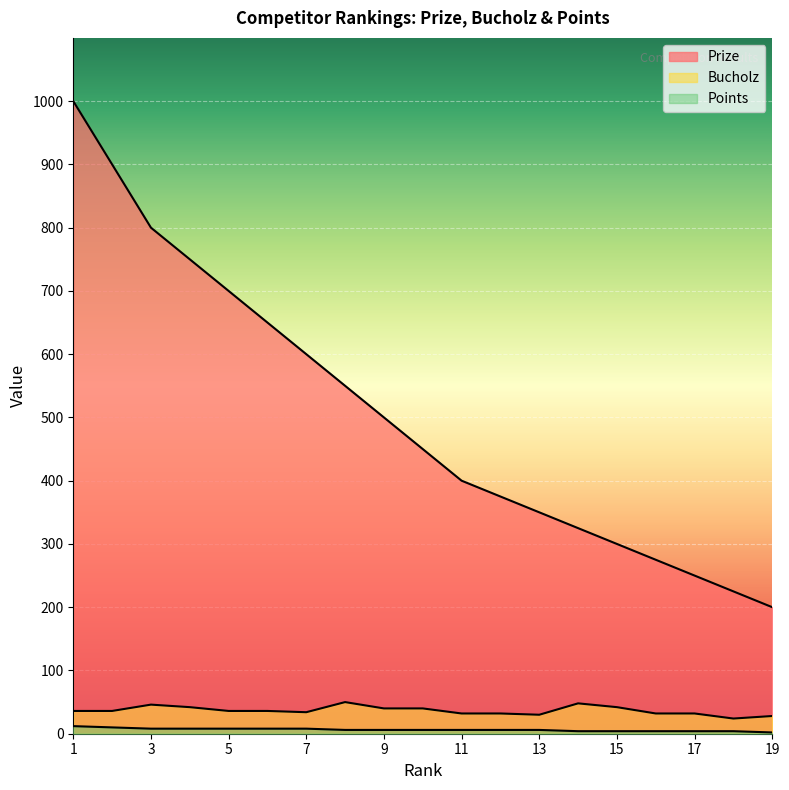

True or false: Points has more than 2 points higher than both neighbors.

False